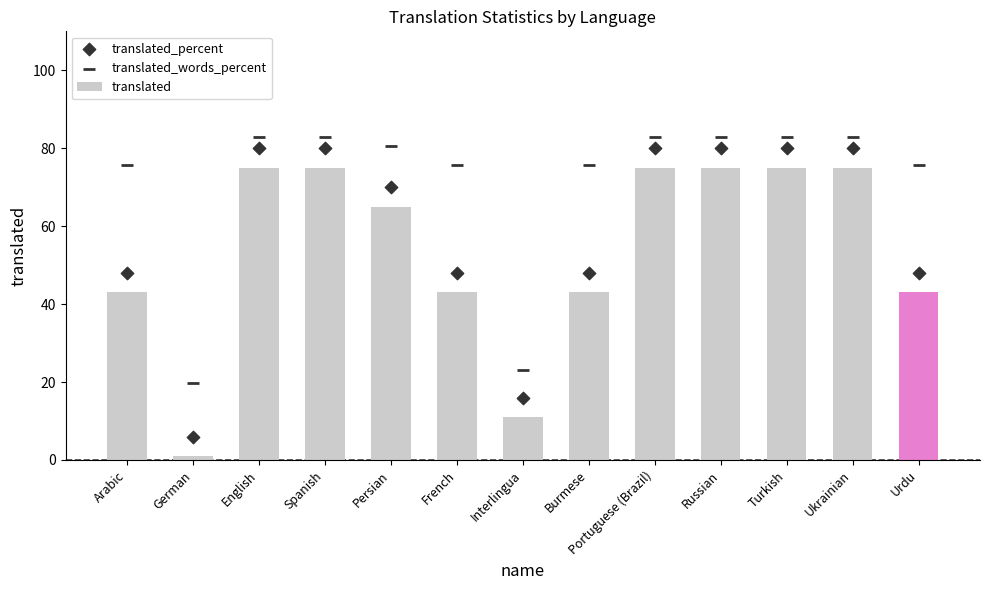

Is the value of translated at Interlingua greater than the value of translated_words_percent at Turkish?

No